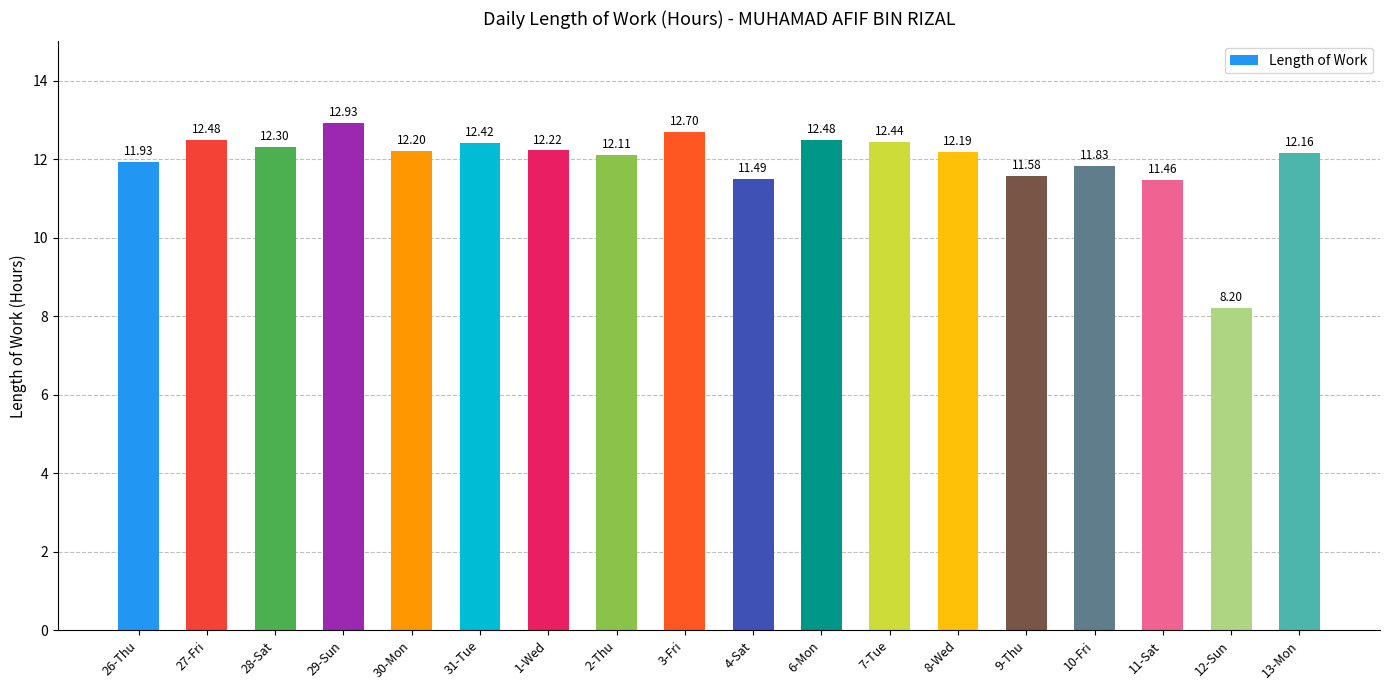

At which label is the value closest to 10?

11-Sat